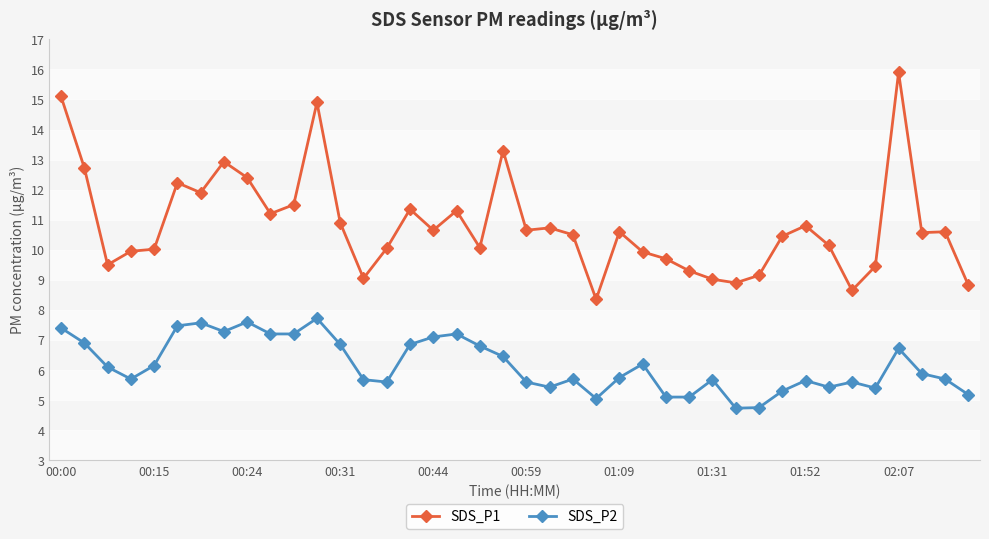

What is the sum of all SDS_P2 values?

246.8